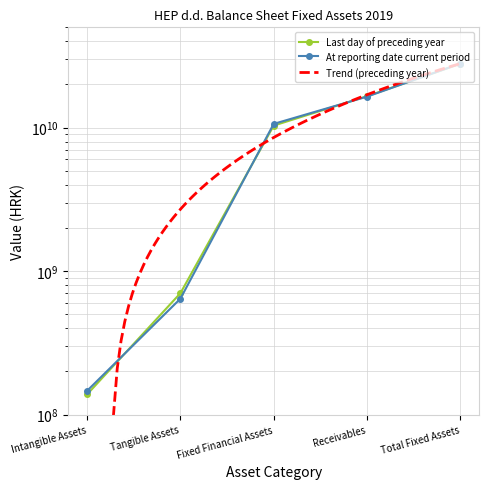

Rank the categories by At reporting date current period value from highest to lowest.

Total Fixed Assets, Receivables, Fixed Financial Assets, Tangible Assets, Intangible Assets